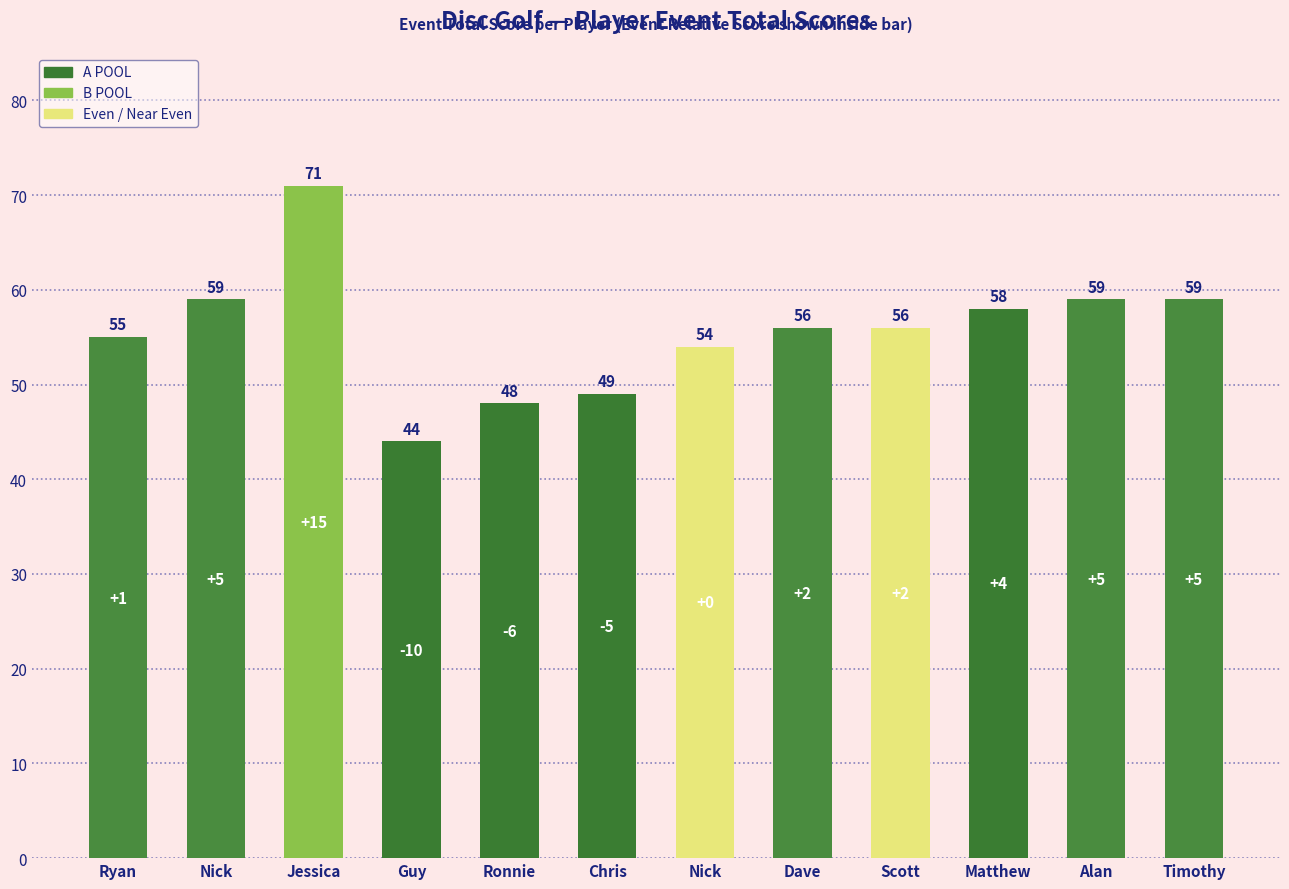

What is the label of the 12th bar from the right?

Ryan